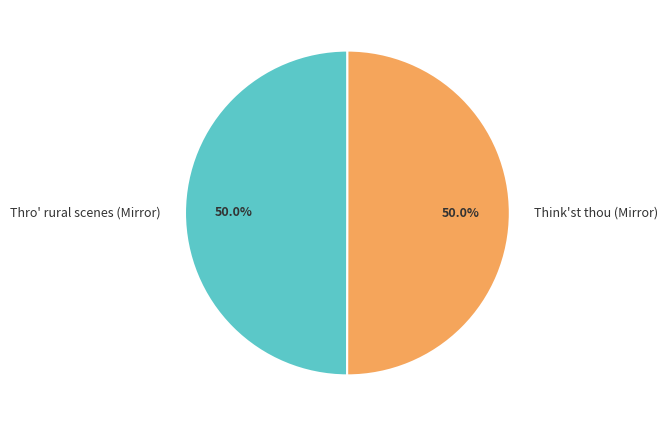

To the nearest percent, what portion does Thro' rural scenes (Mirror) represent?

50%